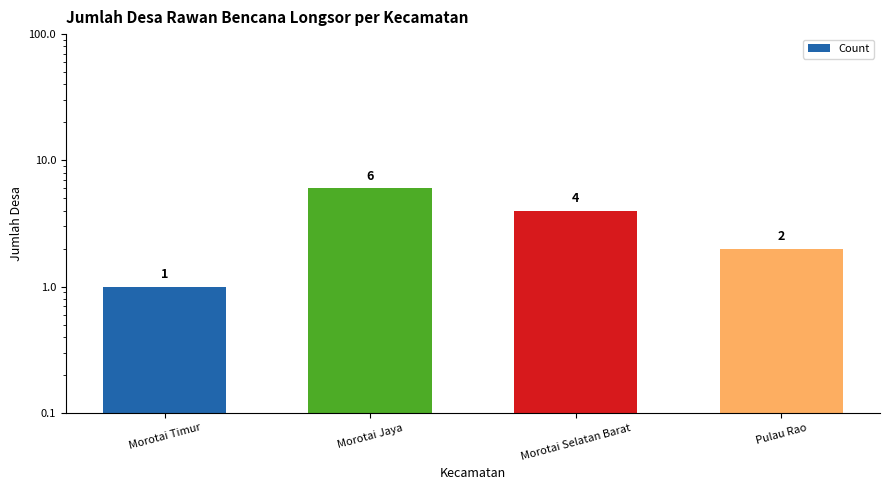

How many values are between 2 and 6?

3